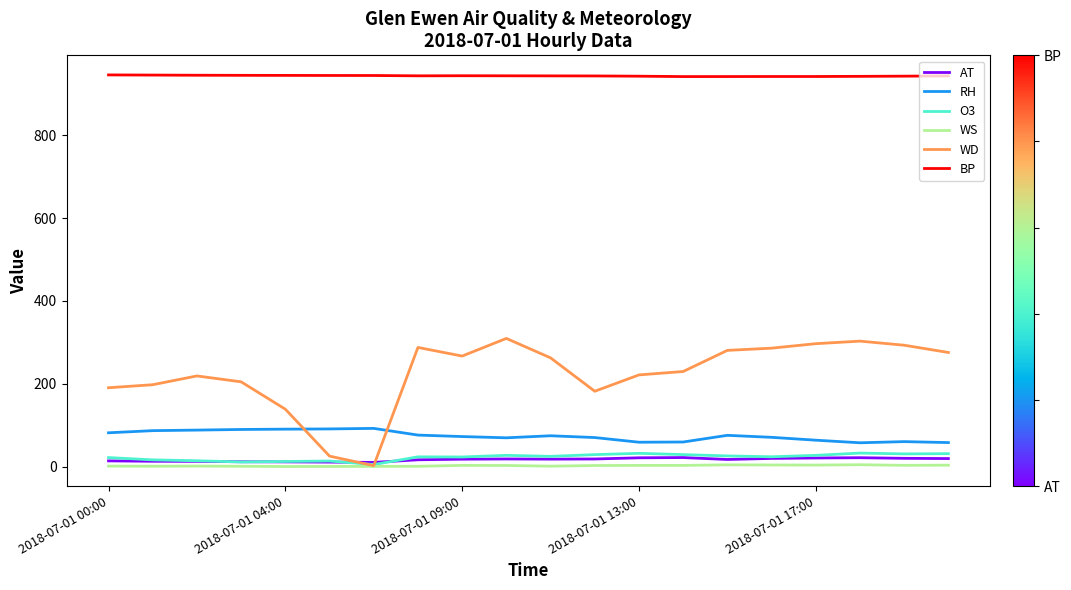

Which series has the widest spread of values?

WD